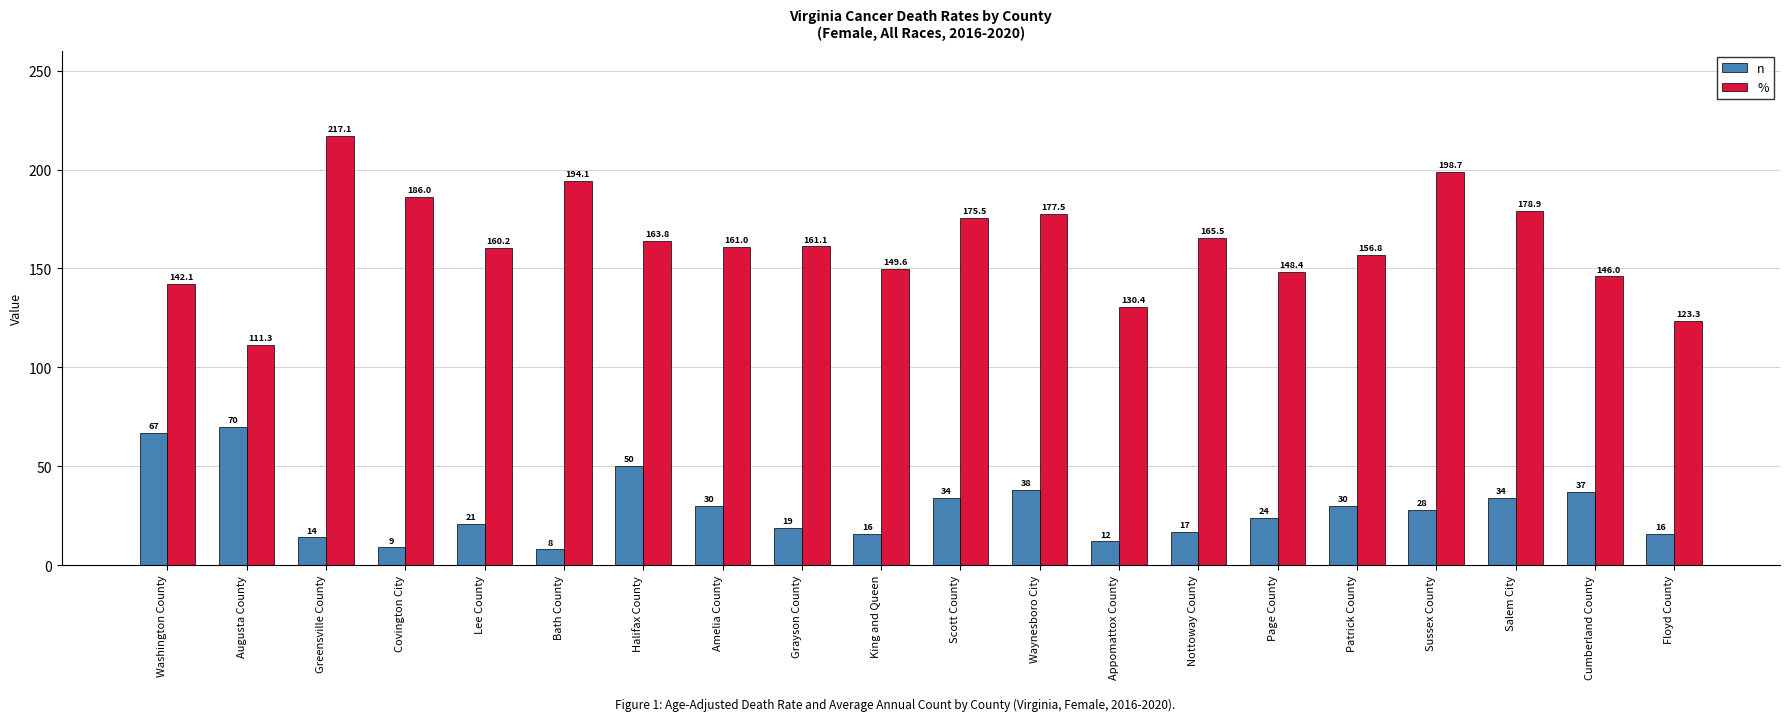

Reading left to right, what are all the values shown in this chart?

n: 67.0	70.0	14.0	9.0	21.0	8.0	50.0	30.0	19.0	16.0	34.0	38.0	12.0	17.0	24.0	30.0	28.0	34.0	37.0	16.0
%: 142.1	111.3	217.1	186.0	160.2	194.1	163.8	161.0	161.1	149.6	175.5	177.5	130.4	165.5	148.4	156.8	198.7	178.9	146.0	123.3